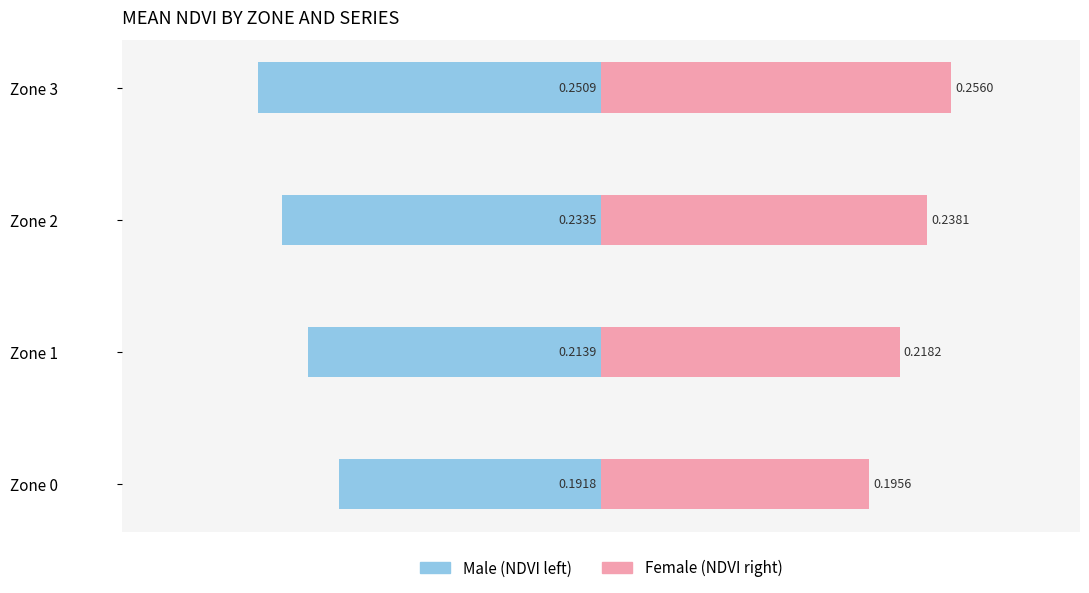

Is the value of Male at Zone 2 greater than the value of Female at Zone 2?

No